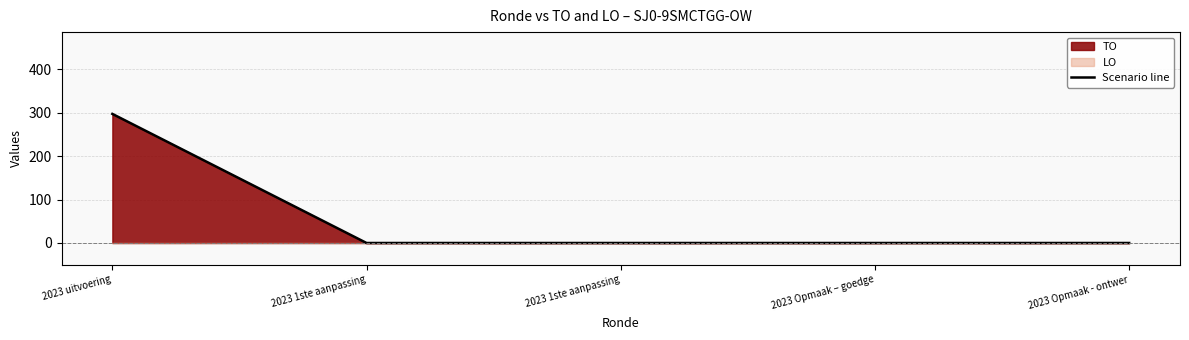

What is the difference between the maximum and minimum values?

297